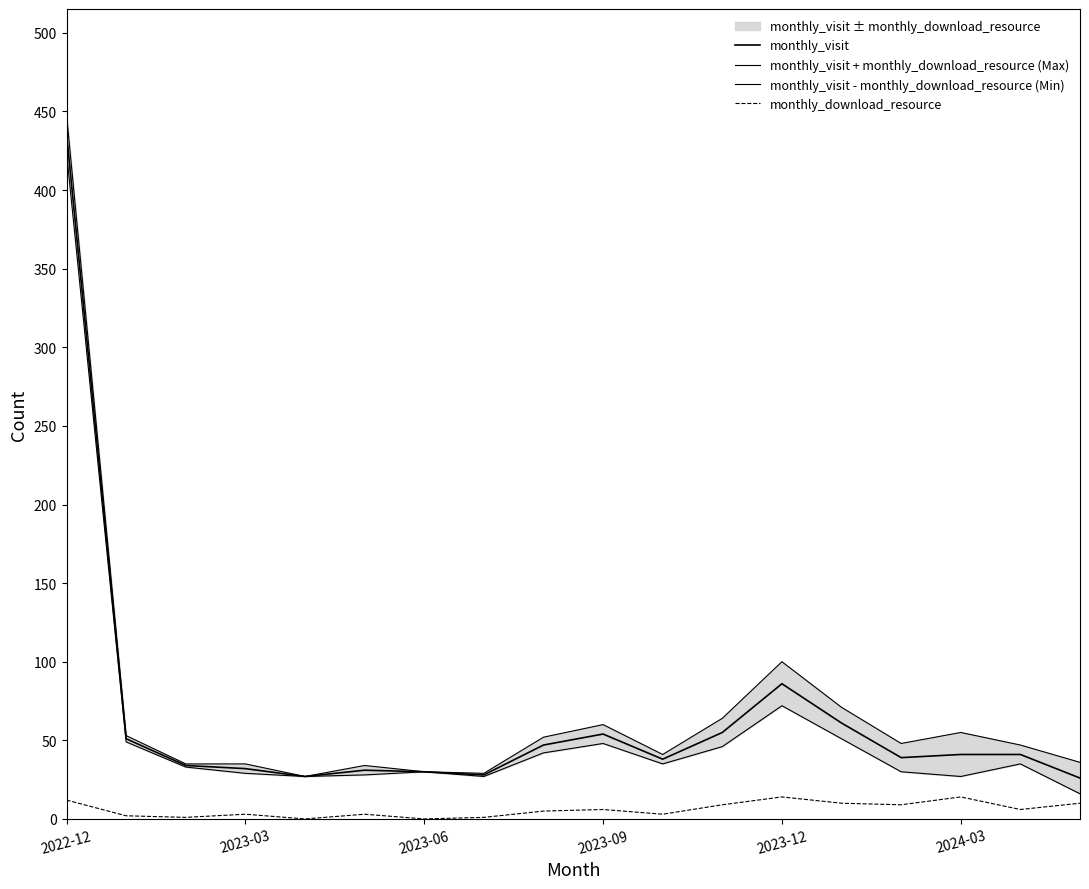

The value of monthly_visit at 2023-03 is 19. True or false?

False